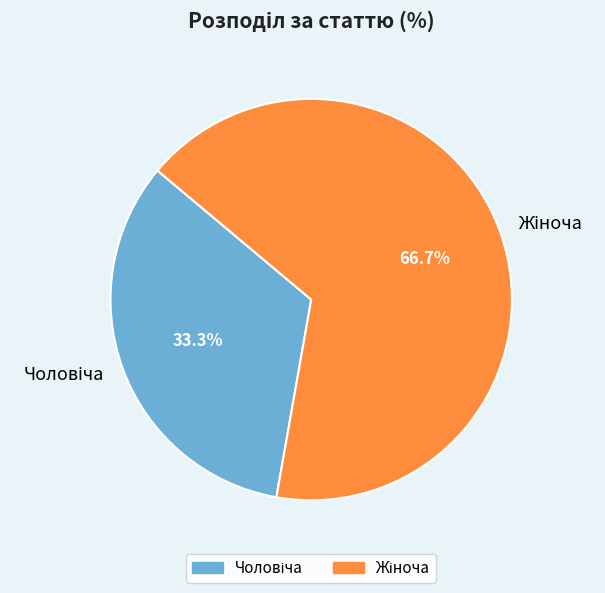

Is there a majority slice in this chart?

Yes